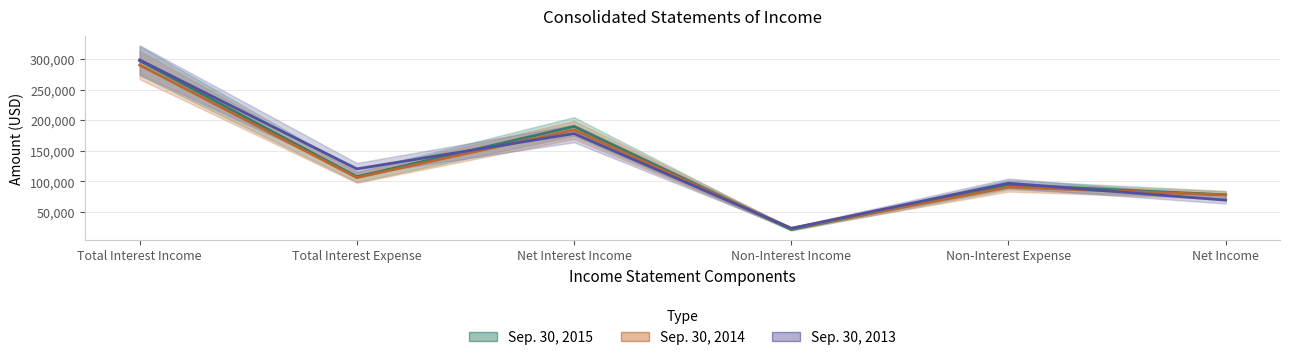

After their last crossing, which series has the higher values: Sep. 30, 2015 or Sep. 30, 2014?

Sep. 30, 2015